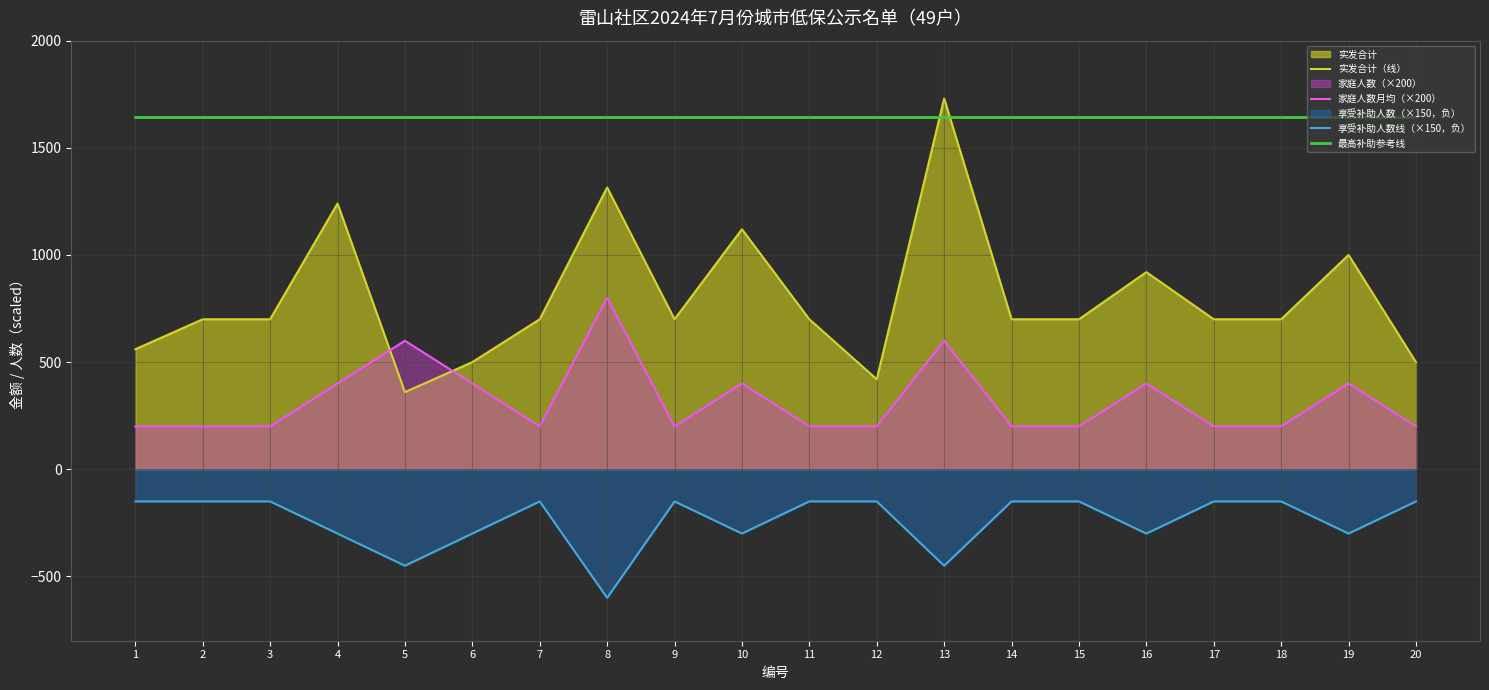

Between 3 and 15, which is larger?

3